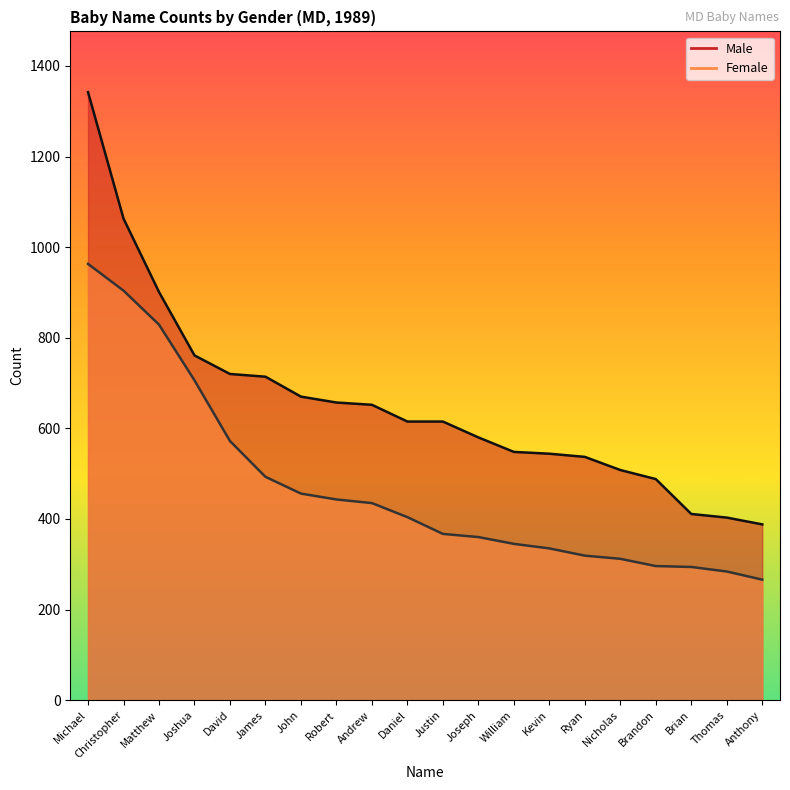

At how many categories does at least one series exceed 796?

3